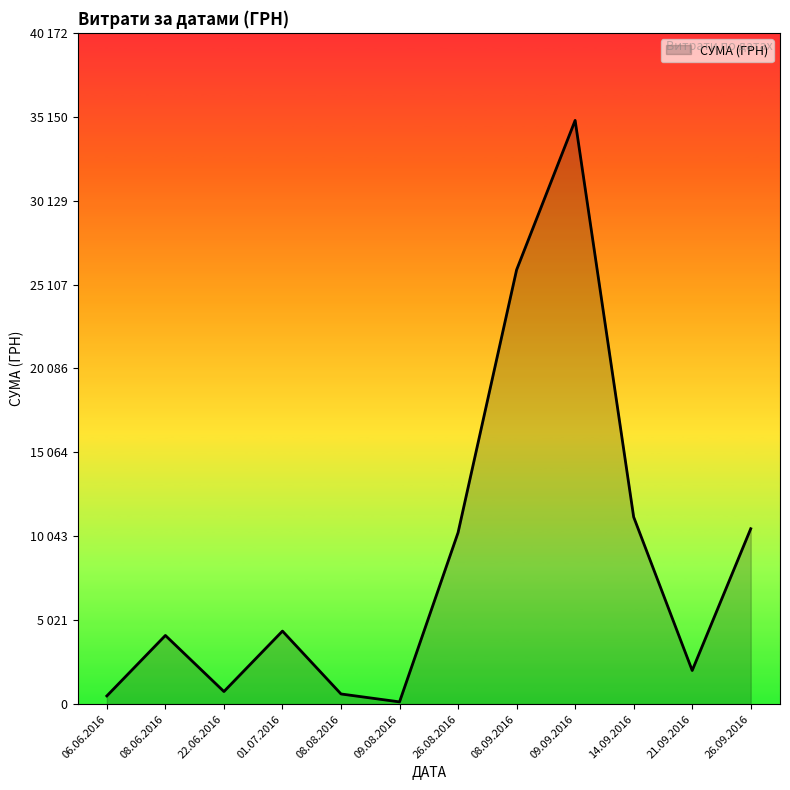

Is this an area chart (filled region under the line)?

Yes